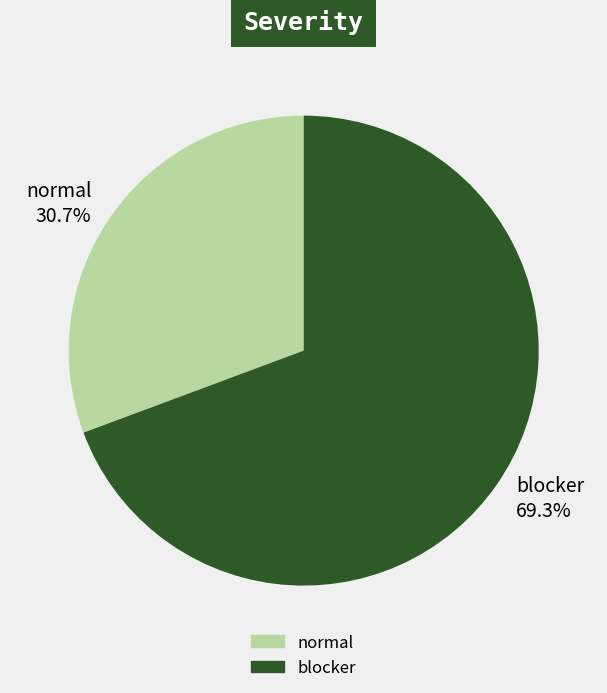

How many segments does this pie chart have?

2